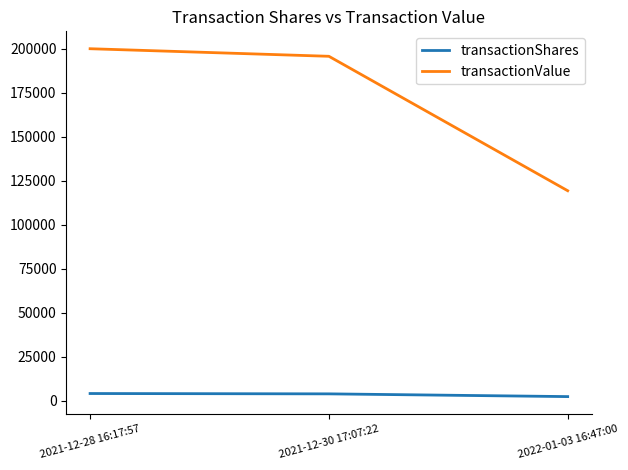

How many lines are shown in the chart?

2